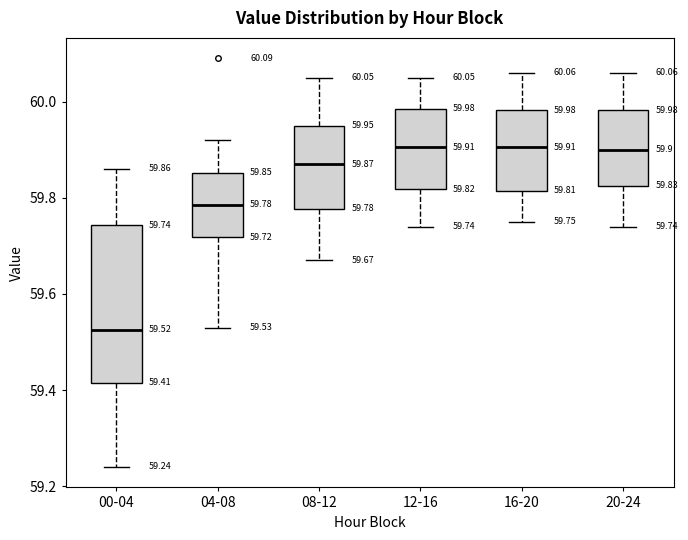

Which box is the tallest, from its lower edge to its upper edge?

00-04